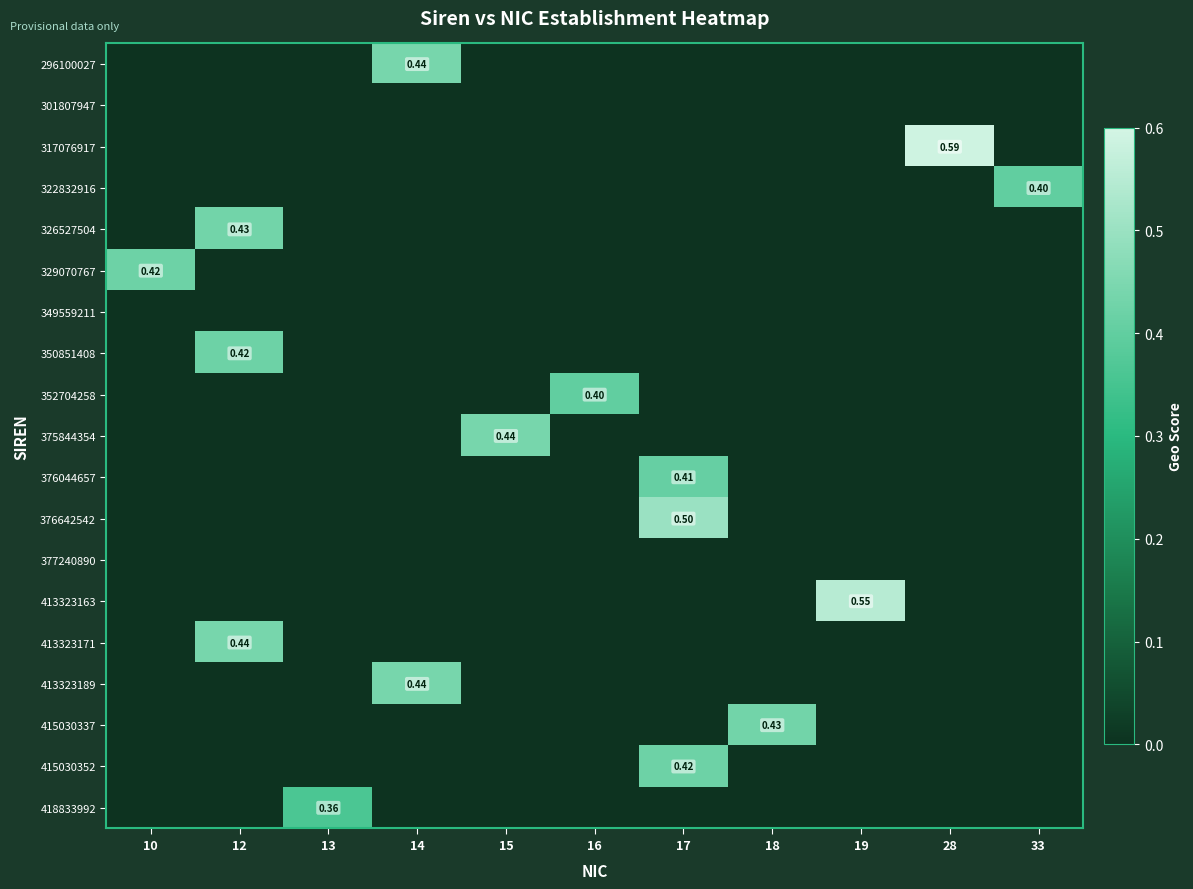

What is the difference between the 322832916 values at 33 and 15?

0.4